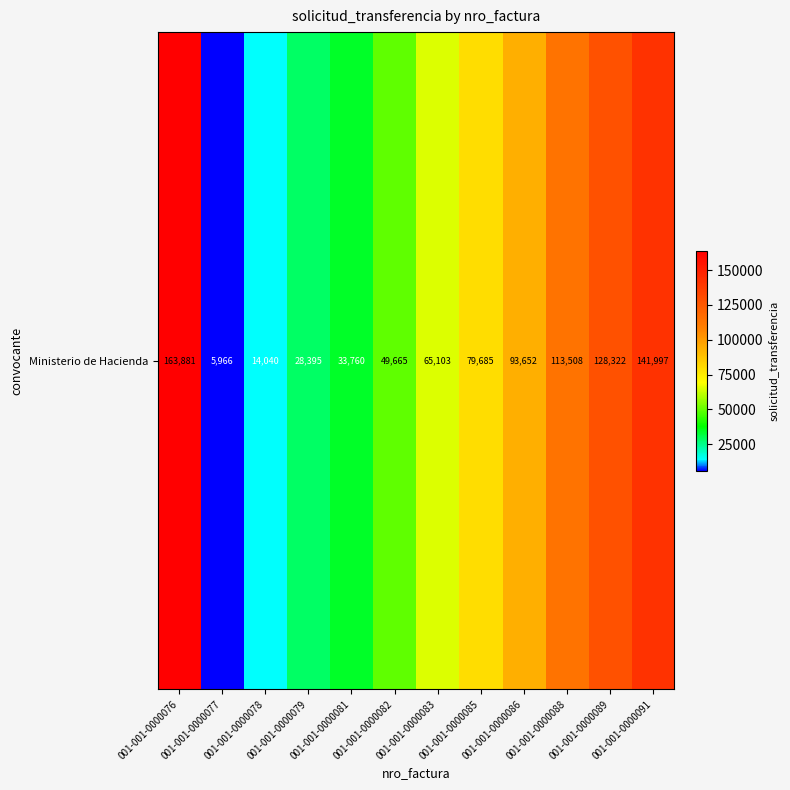

What is the approximate value at 001-001-0000076?

163881